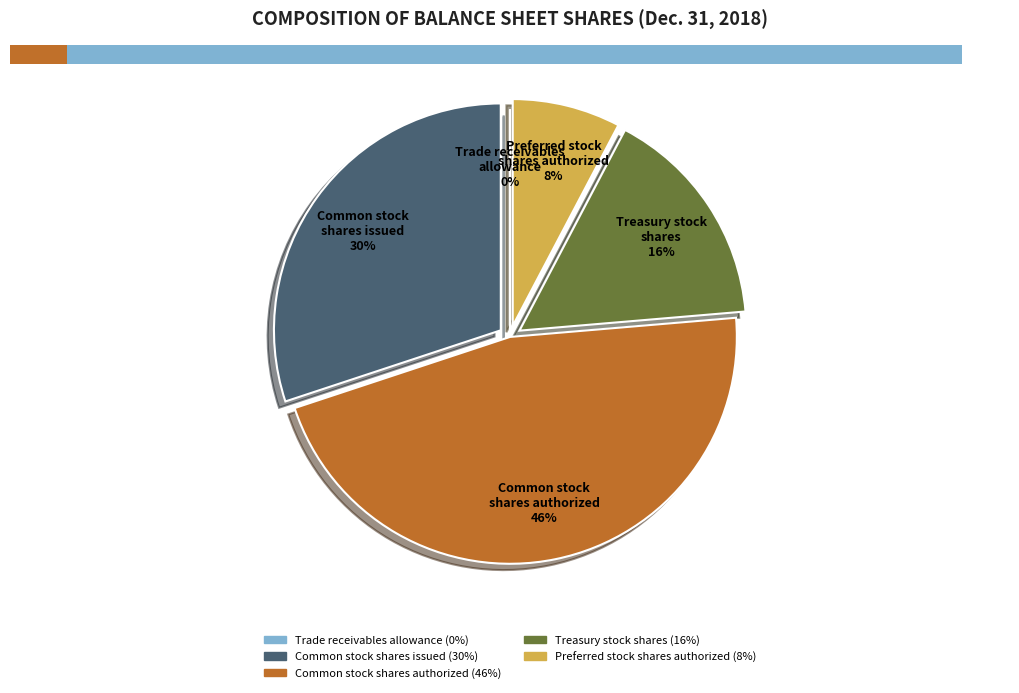

Is it true that Preferred stock, shares authorized is 1% of the pie?

False